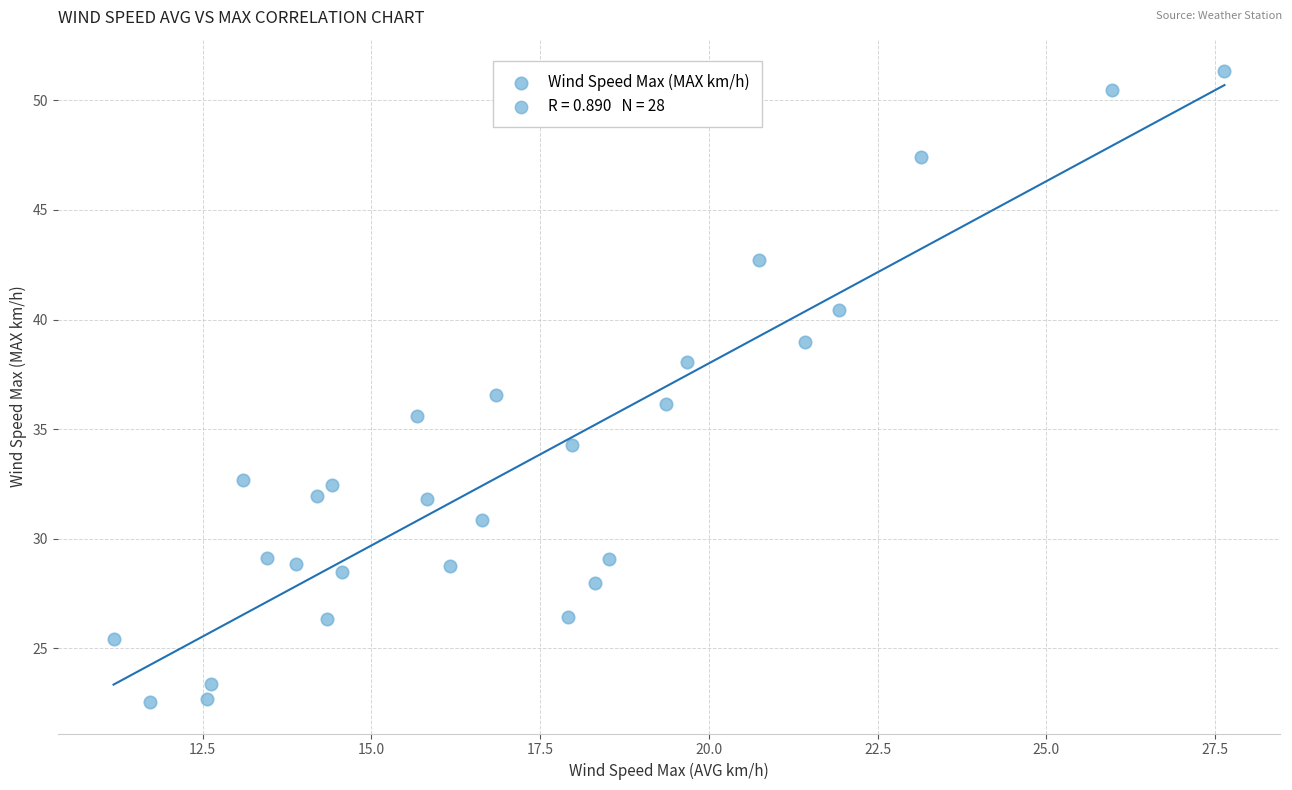

What is the range of Y values (max minus min)?

28.8